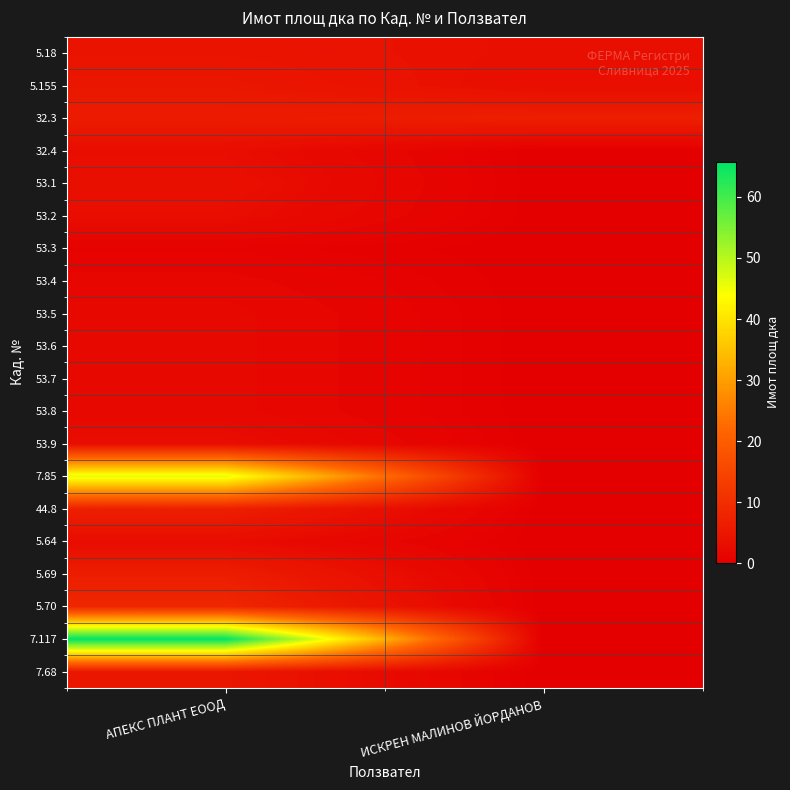

How many series are shown in this chart?

20